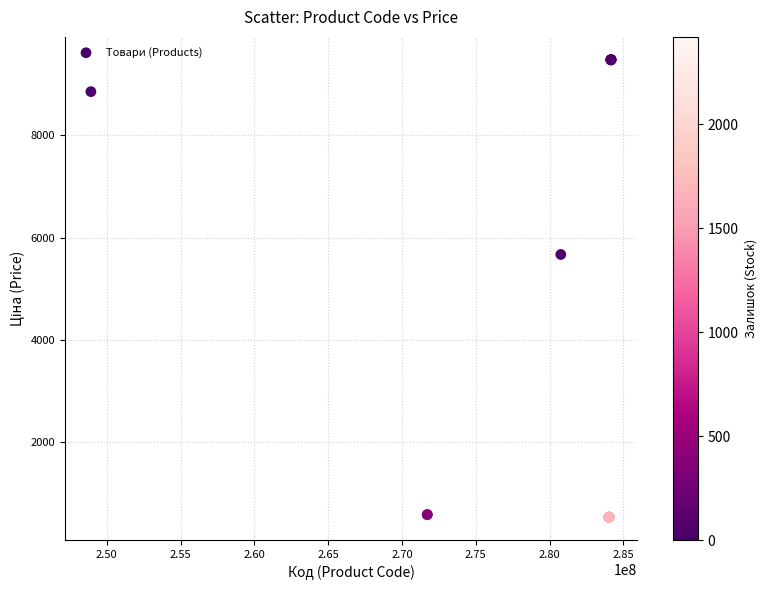

What Y value in the scatter plot is closest to 5009?

5673.8